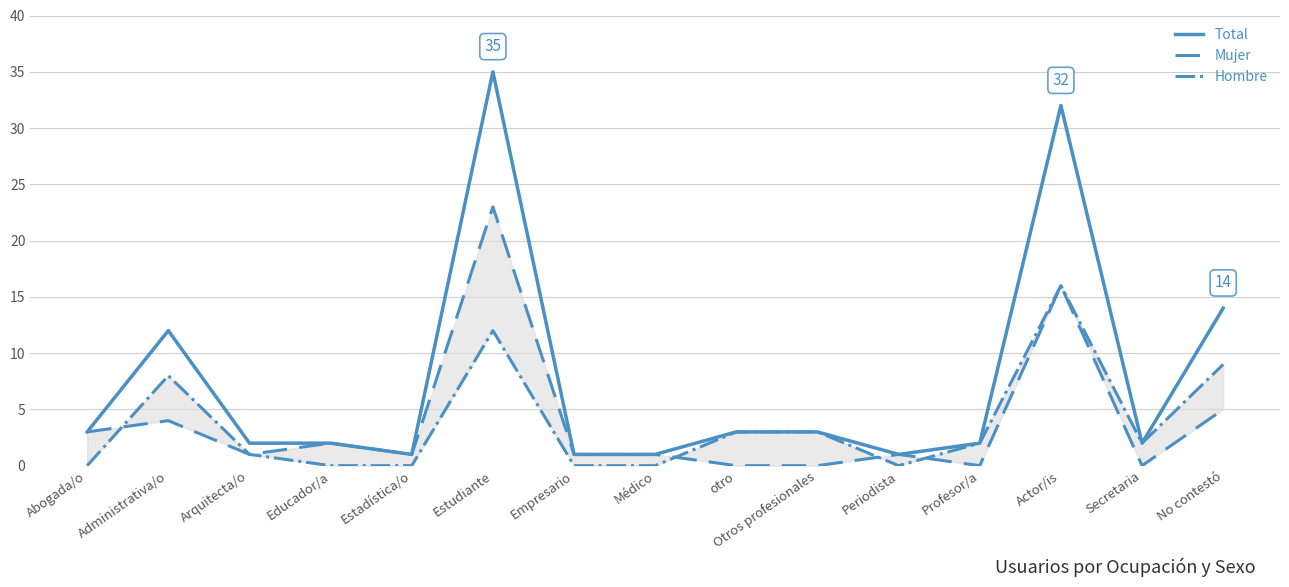

What is the value of the Mujer point at the 6th from the left?

23